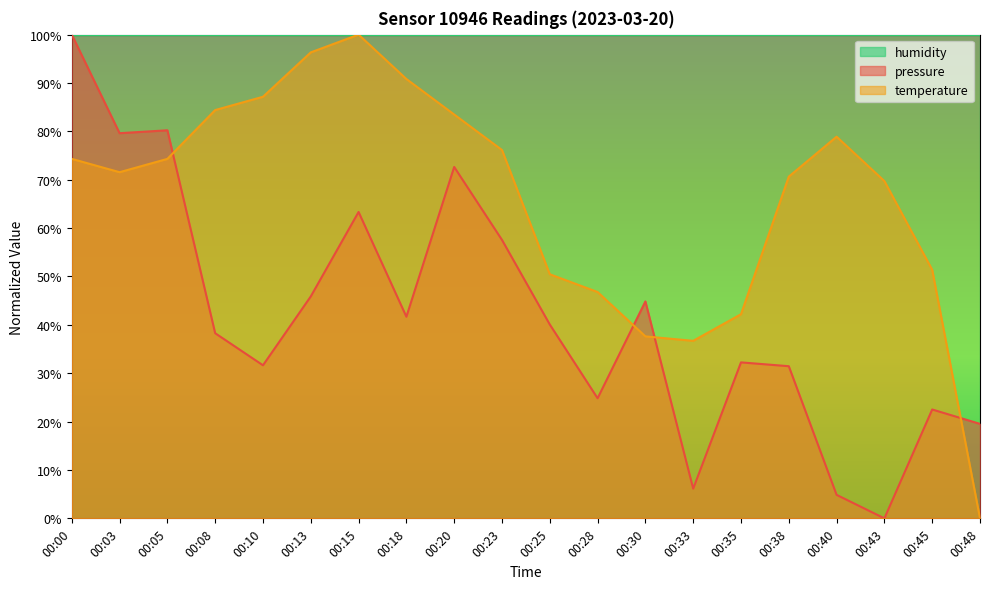

What is the sum of the pressure values at 00:43 and 00:30?

44.8